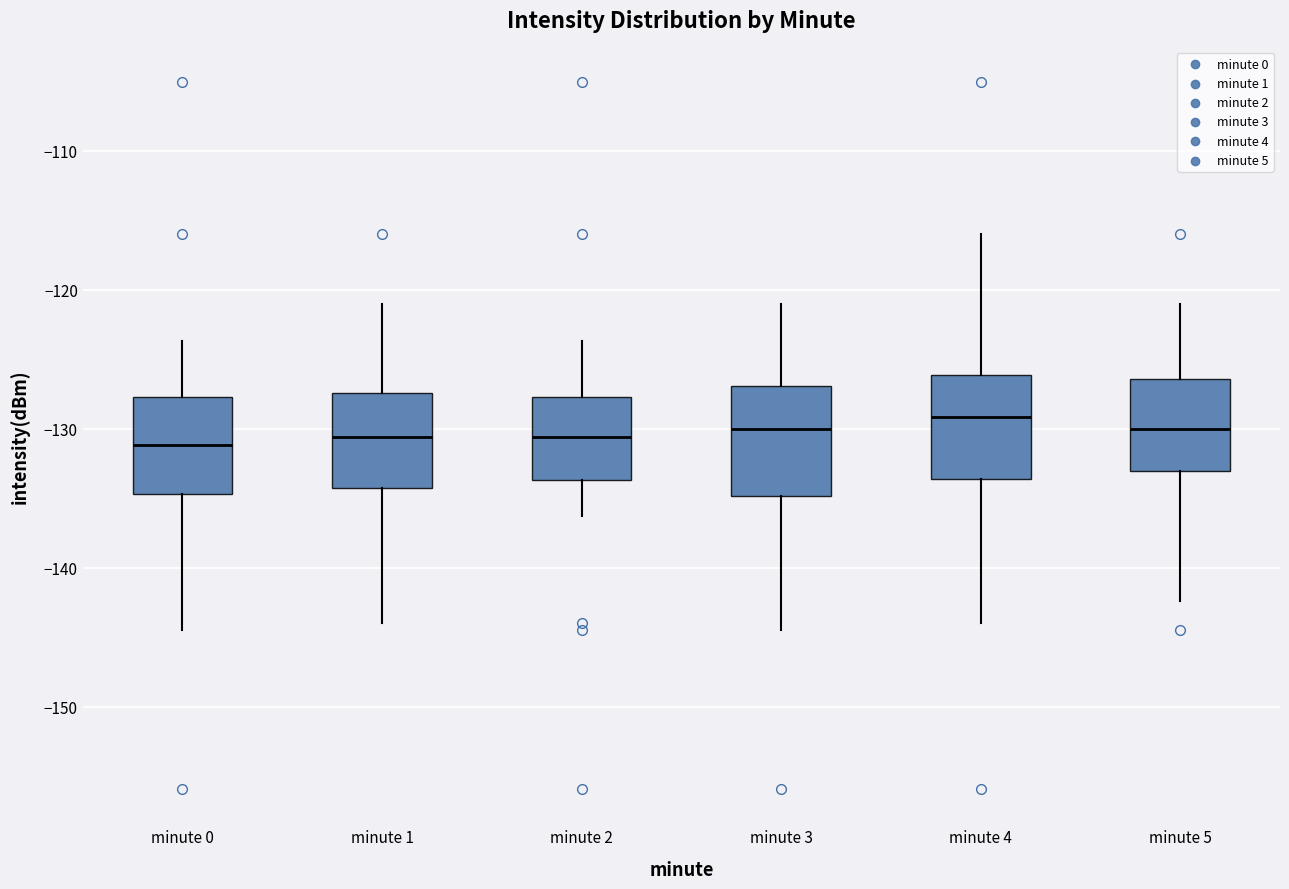

Reading left to right, read every box against the y-axis: the position of its median line, the range the box covers, and the ends of its whiskers. The values are not printed on the chart, so give them approximately, as read against the axis.

minute 0: median -131, box -135 to -128, whiskers -144 to -124
minute 1: median -131, box -134 to -127, whiskers -144 to -121
minute 2: median -131, box -134 to -128, whiskers -136 to -124
minute 3: median -130, box -135 to -127, whiskers -144 to -121
minute 4: median -129, box -134 to -126, whiskers -144 to -116
minute 5: median -130, box -133 to -126, whiskers -142 to -121